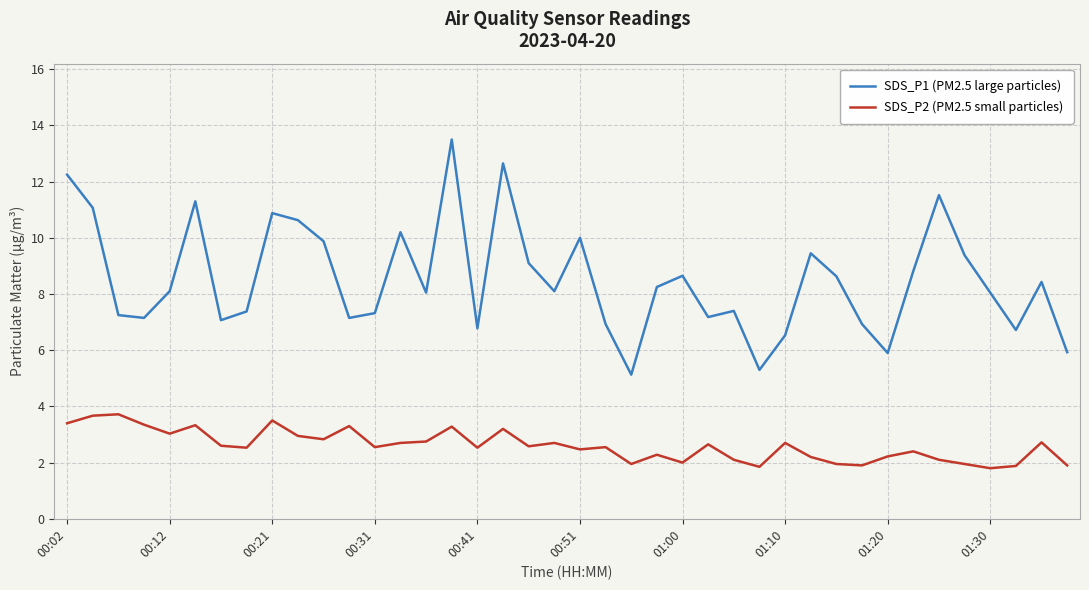

Which series has the largest range (max minus min)?

SDS_P1 (PM2.5 large particles)